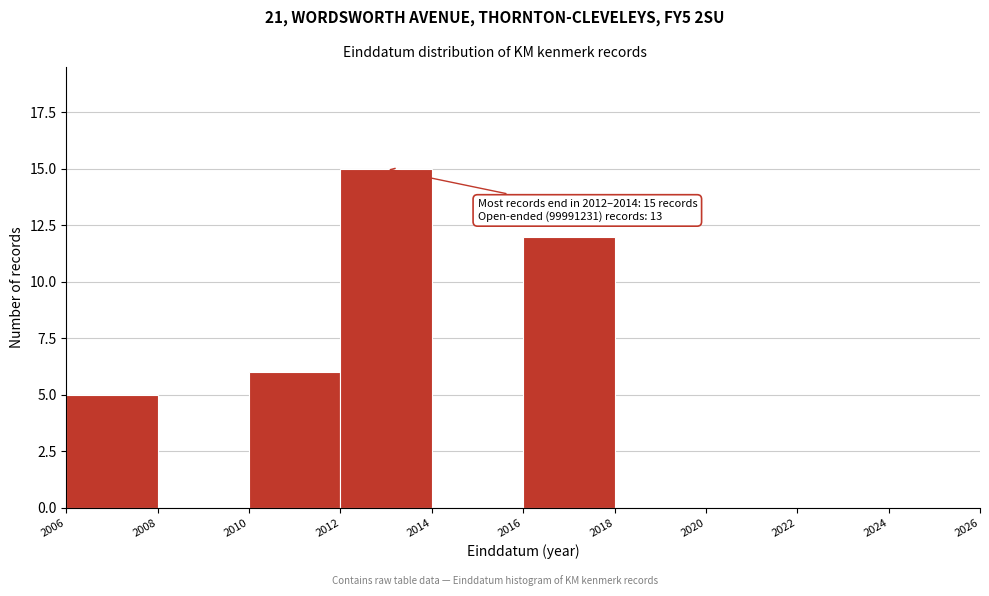

Which range on the x-axis has the tallest bar?

2012 to 2014